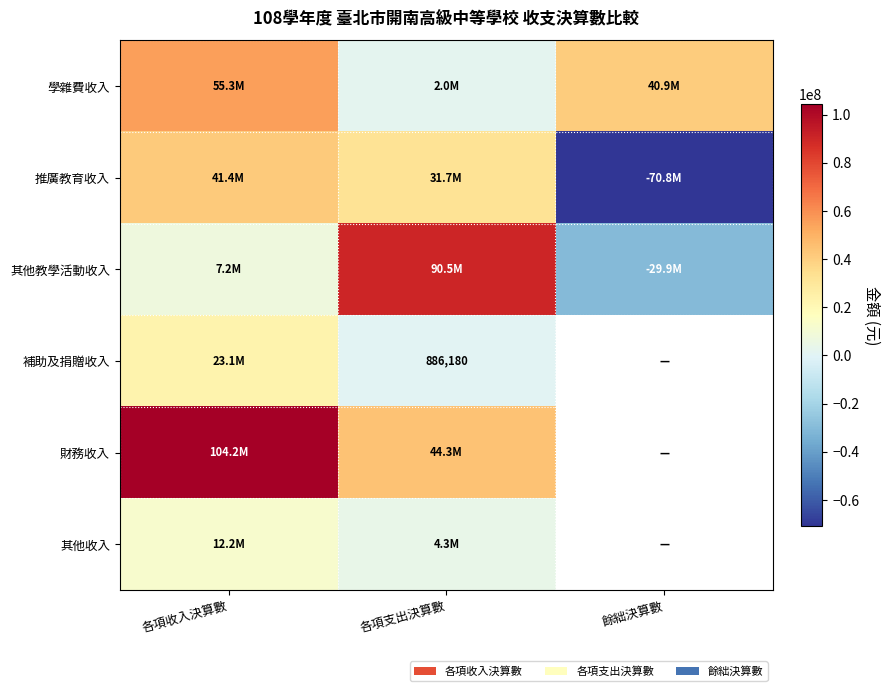

The value of 補助及捐贈收入 at 各項支出決算數 is 1262266. True or false?

False